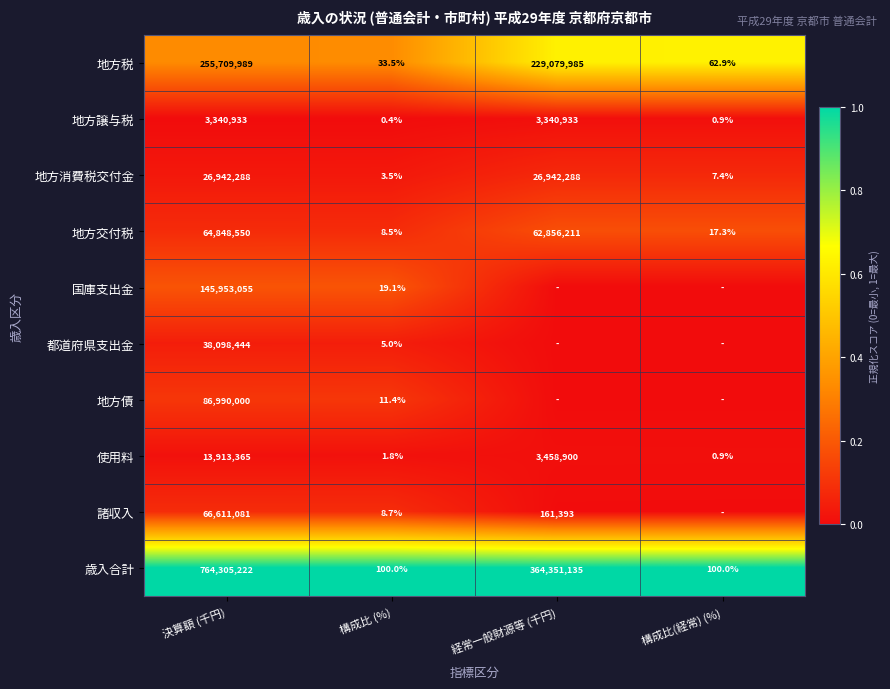

What is the difference between the highest and lowest values at 決算額 (千円)?

760964289.0